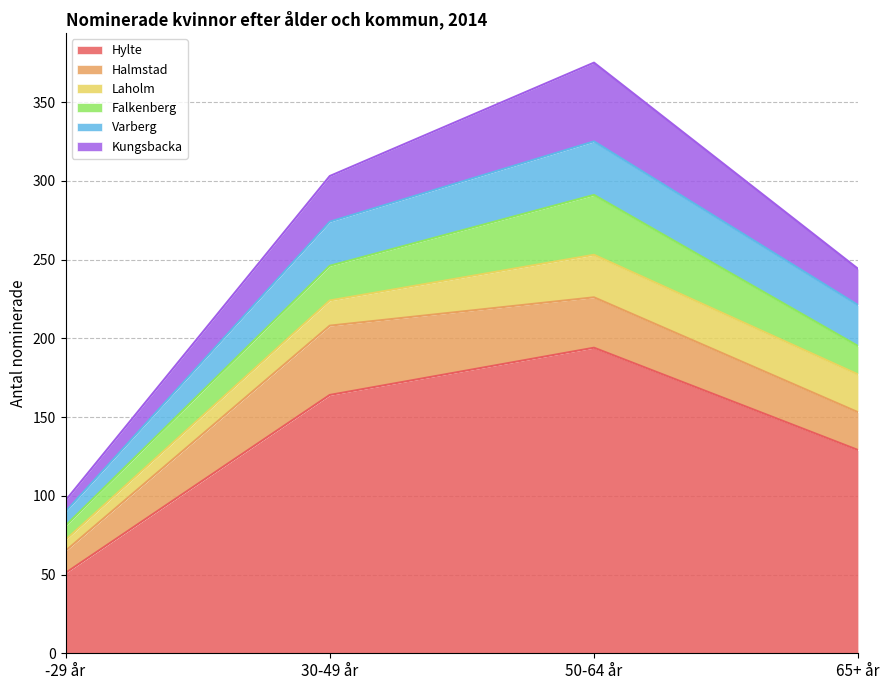

How many categories are shown in the chart?

4